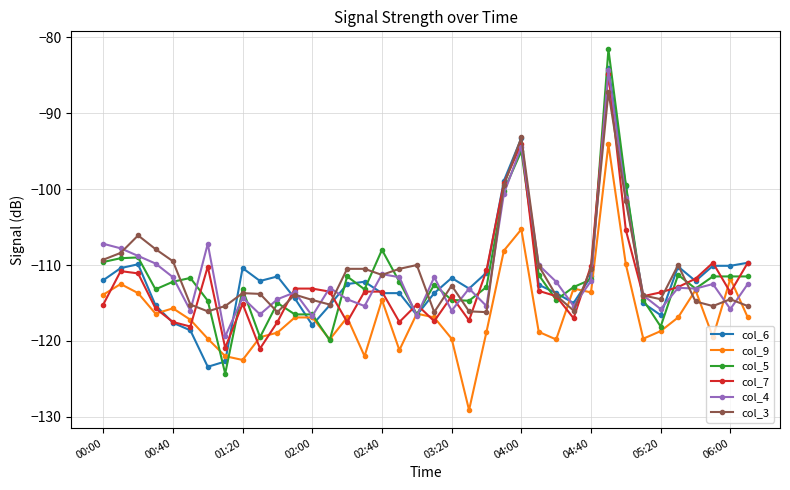

What is the value of the col_3 point at the 21st from the left?

-112.7